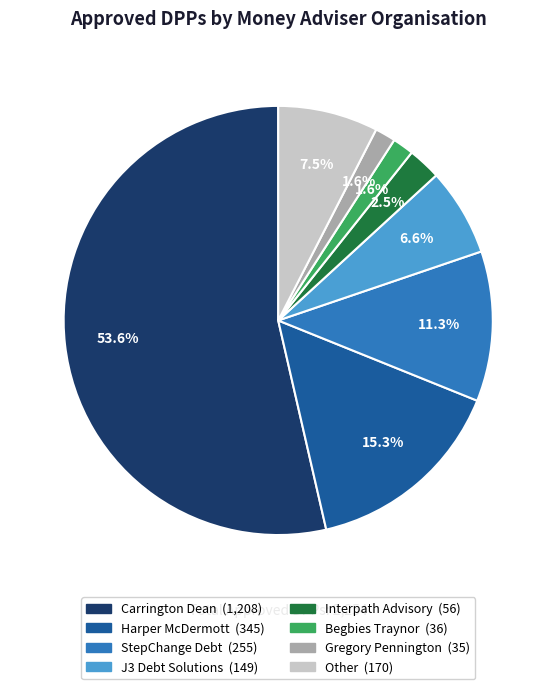

What is the majority slice?

Carrington Dean